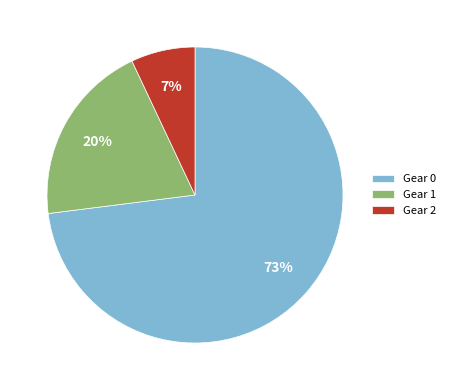

How many segments does this pie chart have?

3